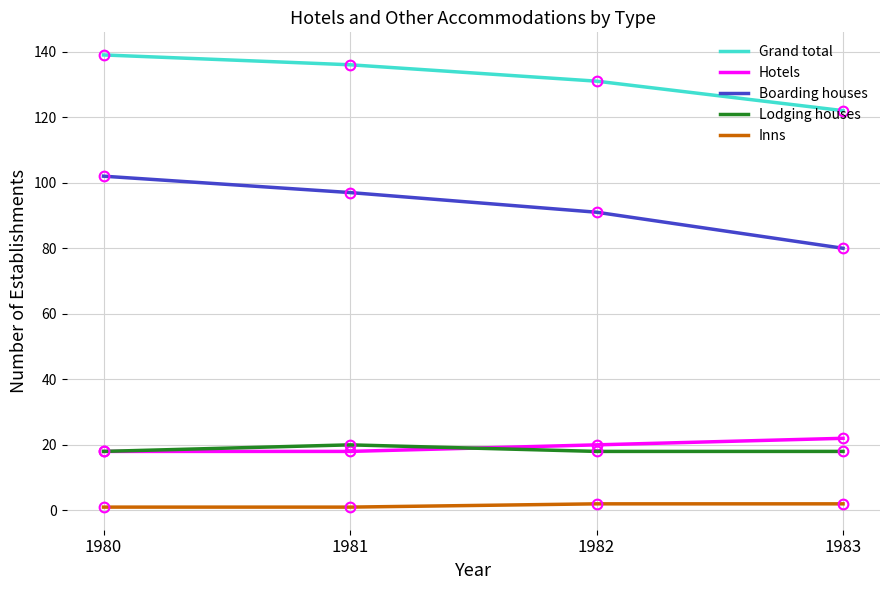

True or false: Lodging houses and Grand total intersect in this chart.

False